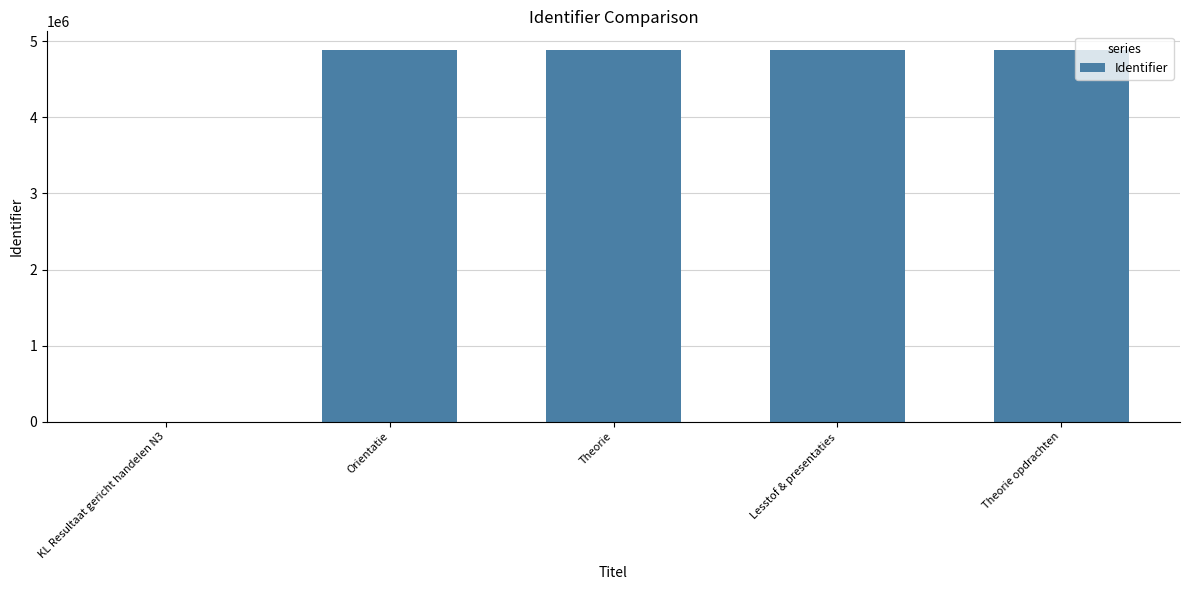

Which has a higher value, Theorie or KL Resultaat gericht handelen N3?

Theorie